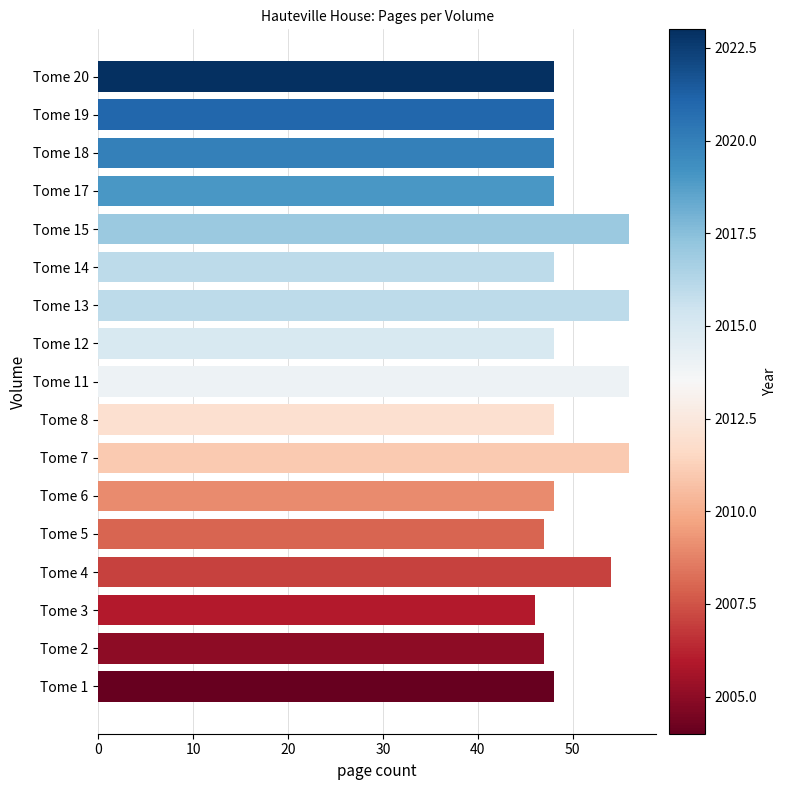

What is the difference between the maximum and second lowest values?

9